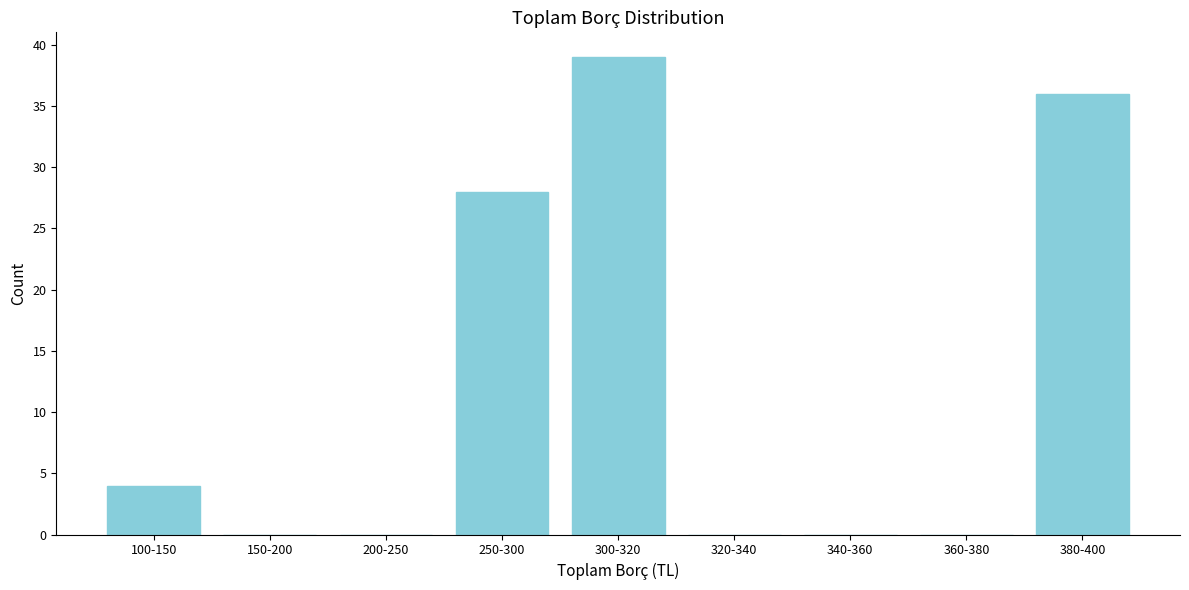

Reading left to right, extract all data points from this chart.

100-150=4	150-200=0	200-250=0	250-300=28	300-320=39	320-340=0	340-360=0	360-380=0	380-400=36